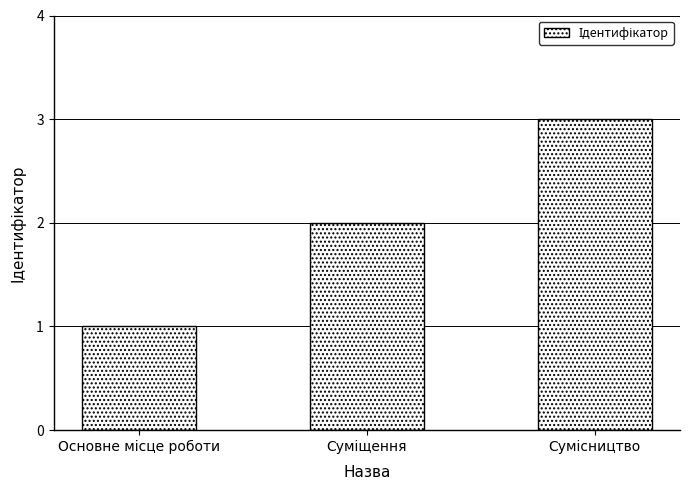

Count the values in the range 1 to 3.

3